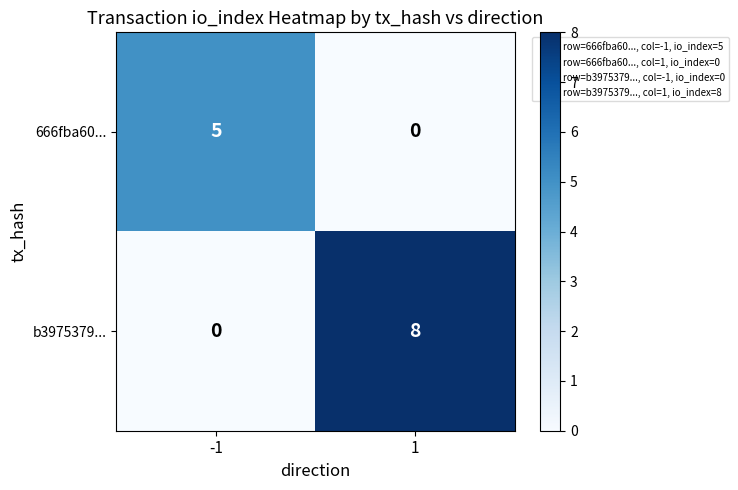

The value of 666fba60... at 1 is 0. True or false?

True